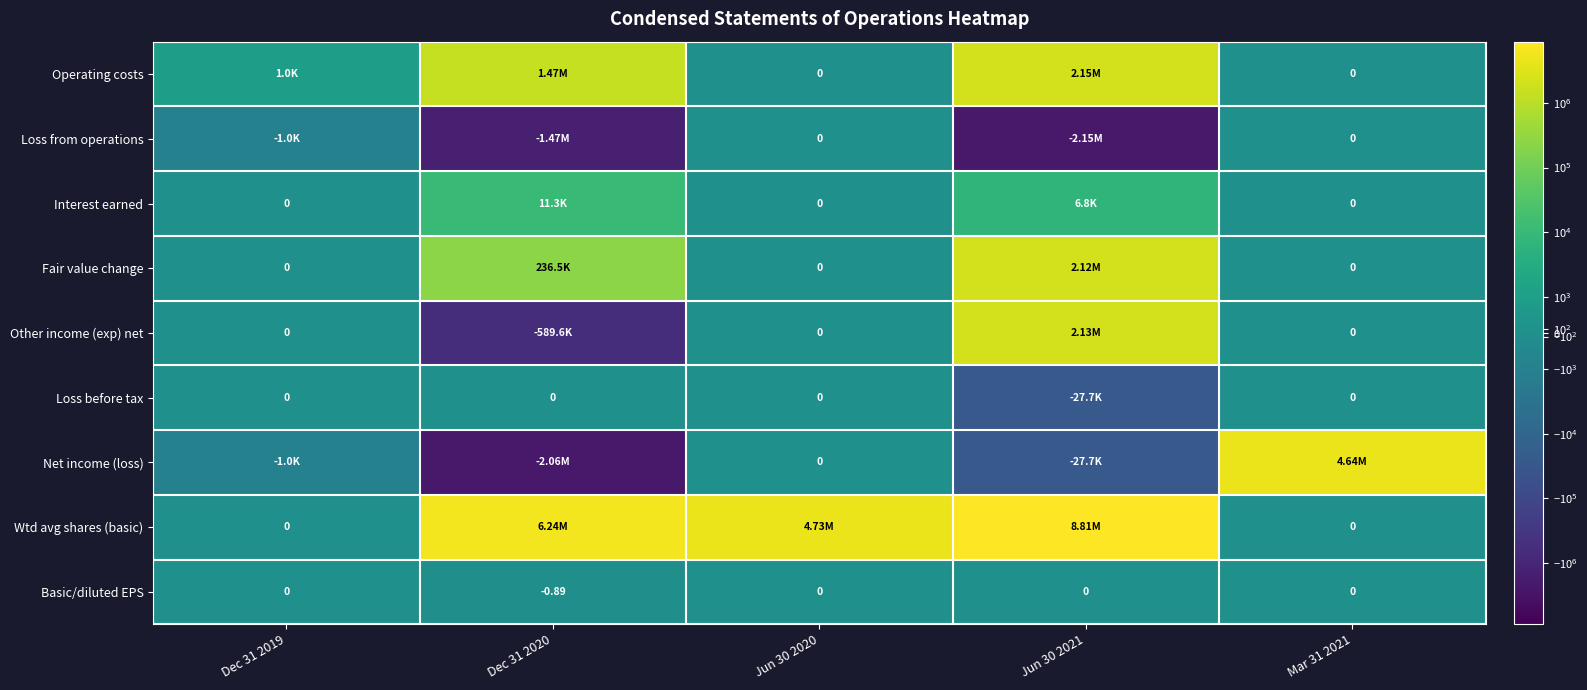

What is the spread (max minus min) of values at Dec 31 2019?

2000.0